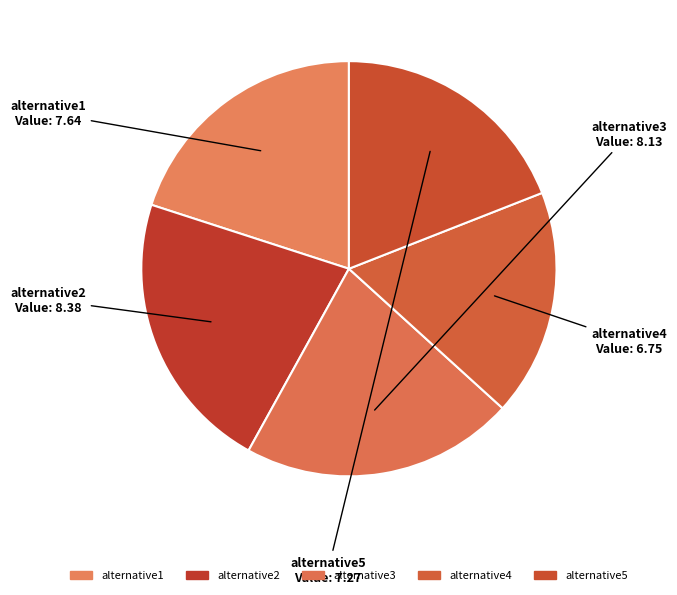

Is it true that alternative5 is 19% of the pie?

True